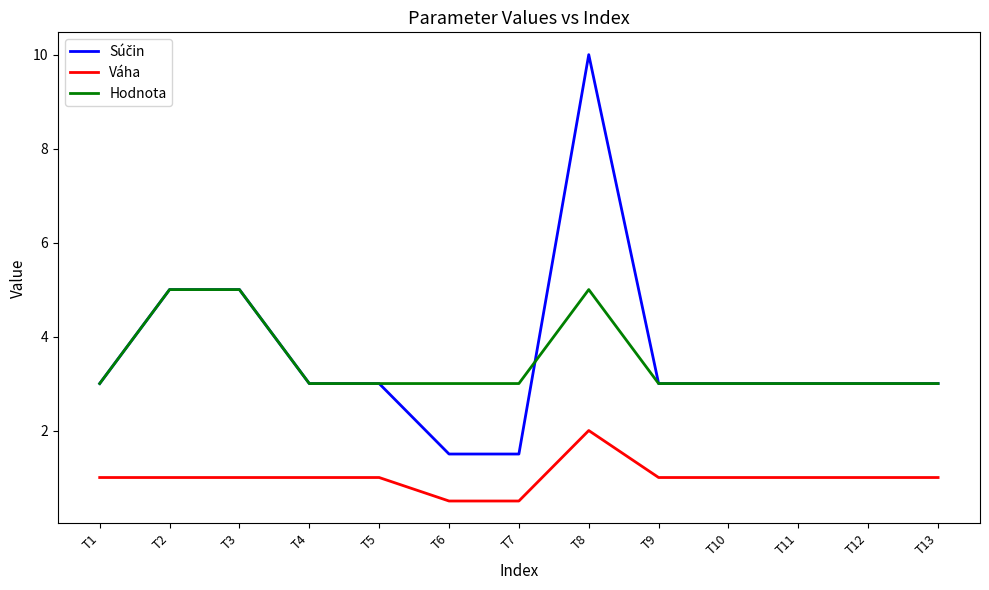

True or false: Hodnota and Váha cross at least once.

False